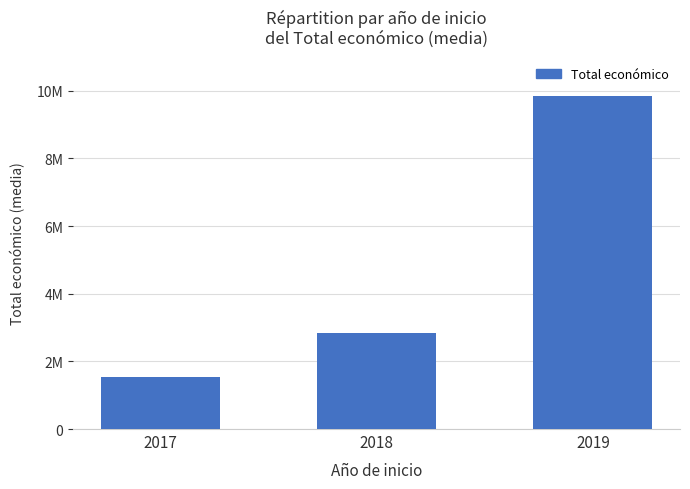

Are the bars horizontal?

No